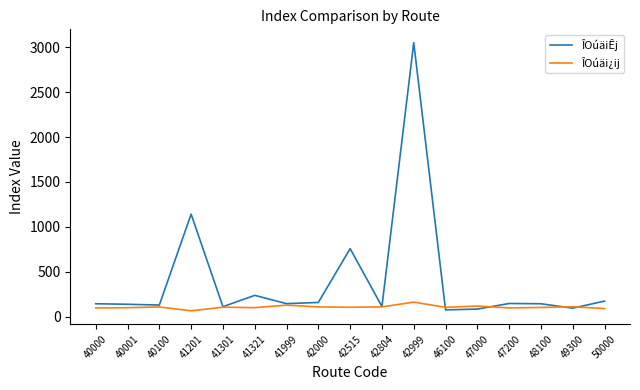

What is the maximum value for ÎOúäiÊj?

3050.0